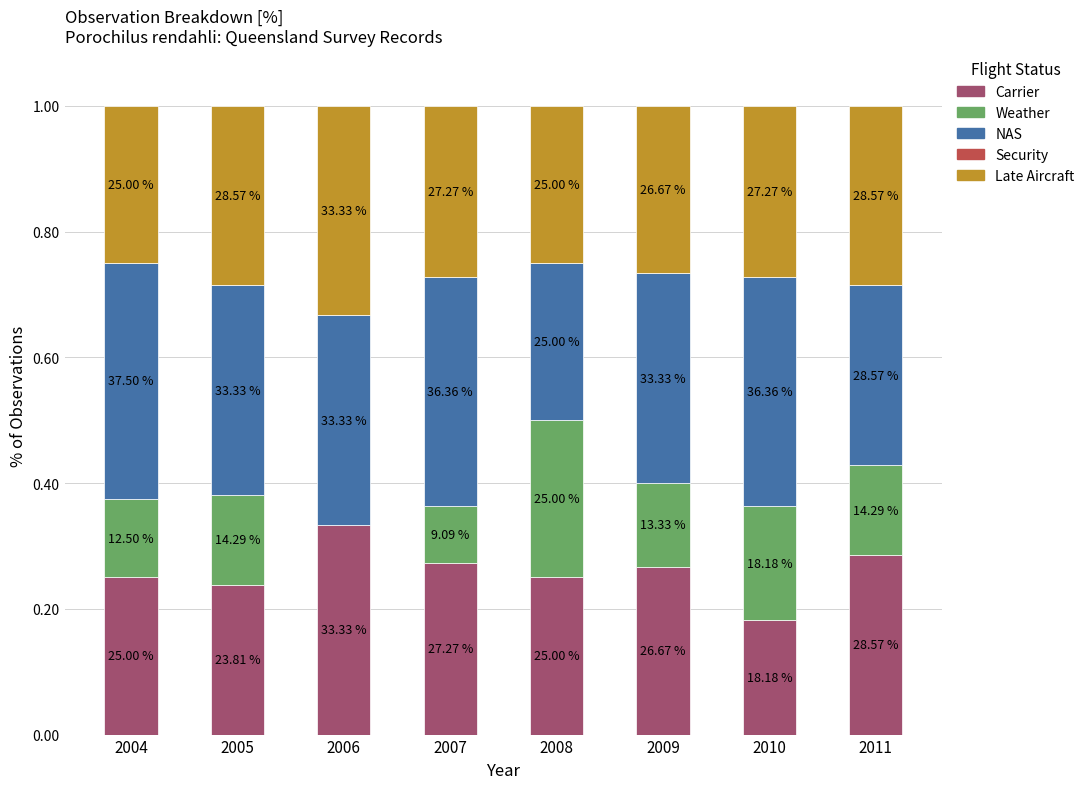

What is the total value across all series at 2007?

1.0